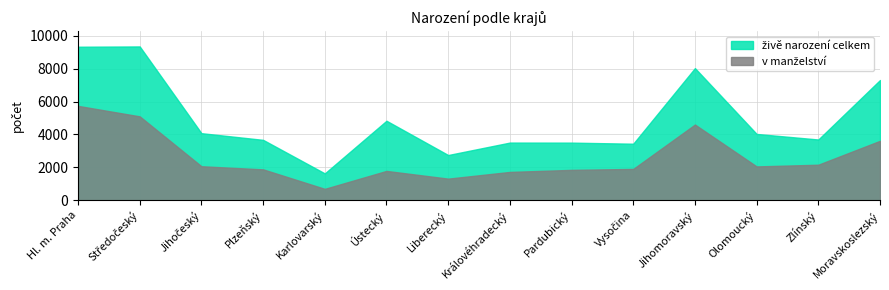

What is the sum of the živě narození celkem values at Pardubický and Liberecký?

6253